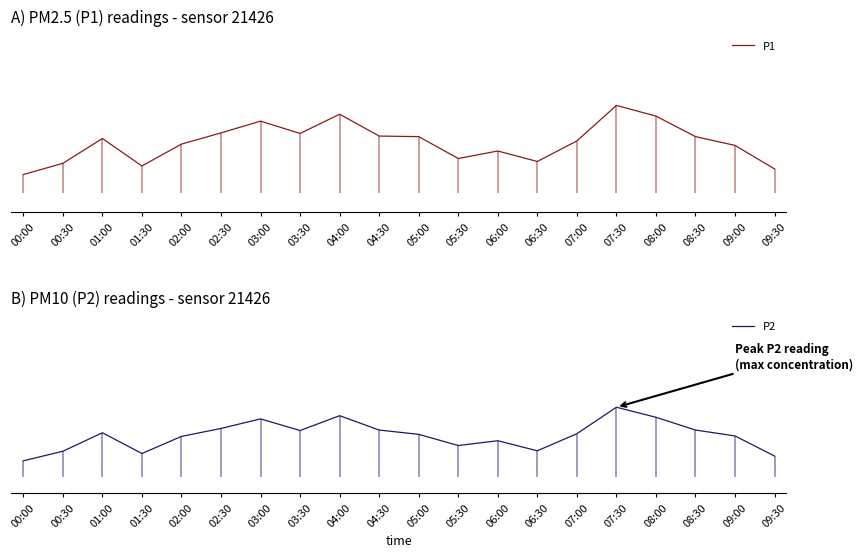

What position from the right is 09:30?

1